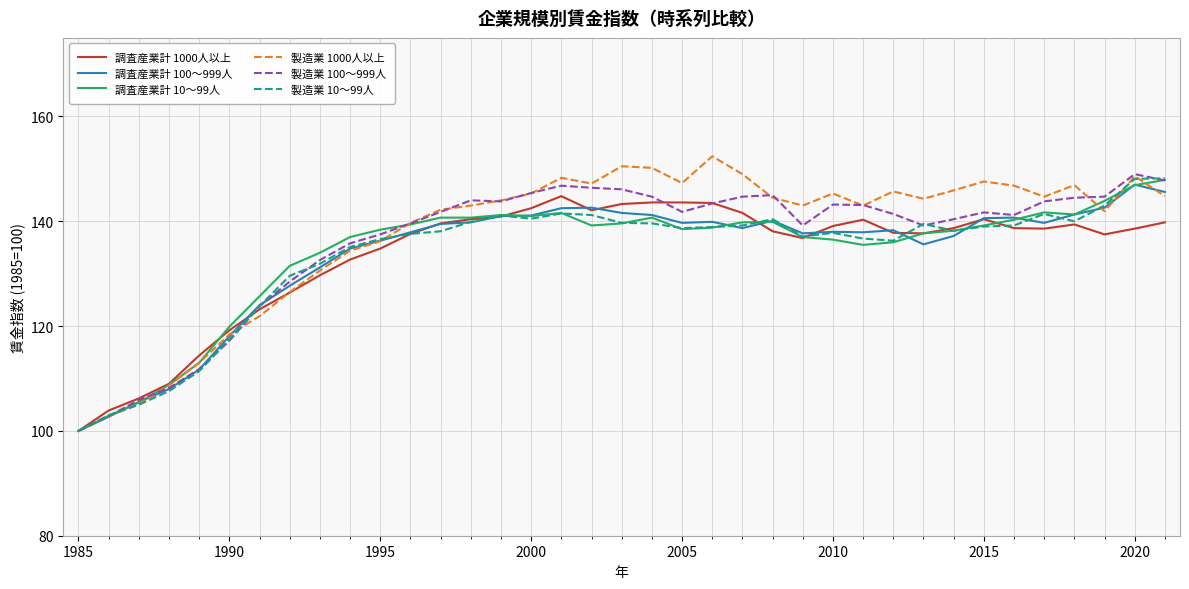

What is the lowest value of the 調査産業計 100～999人 series?

100.0